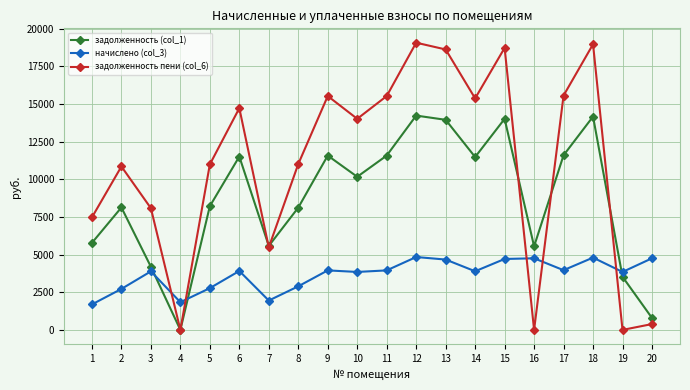

What is the value of the задолженность пени (col_6) point at the 18th from the left?

18970.1